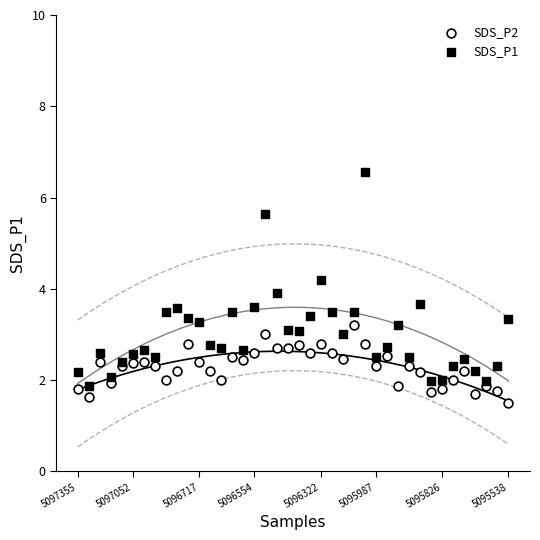

In the SDS_P1 series, what Y value is closest to 4?

3.9